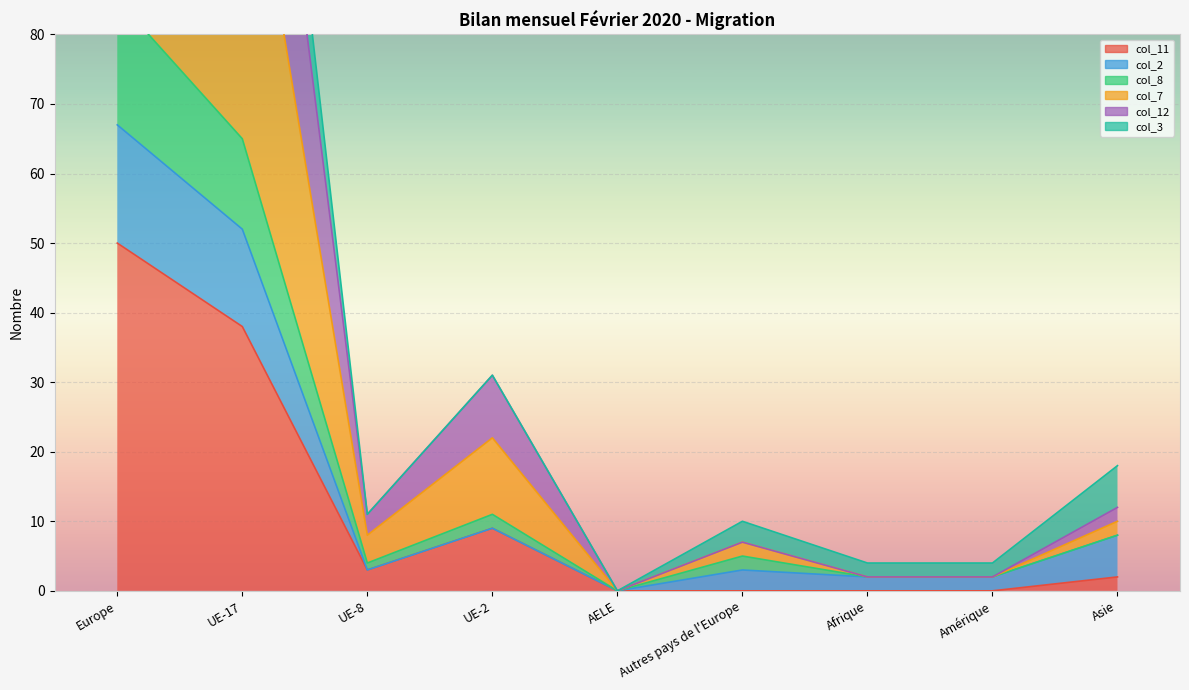

Which series changed the most between UE-2 and Asie?

col_7